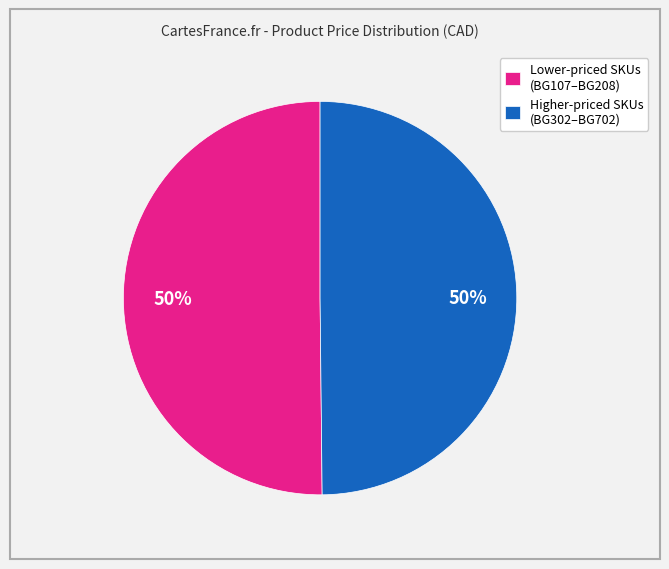

How many slices are in this pie chart?

2